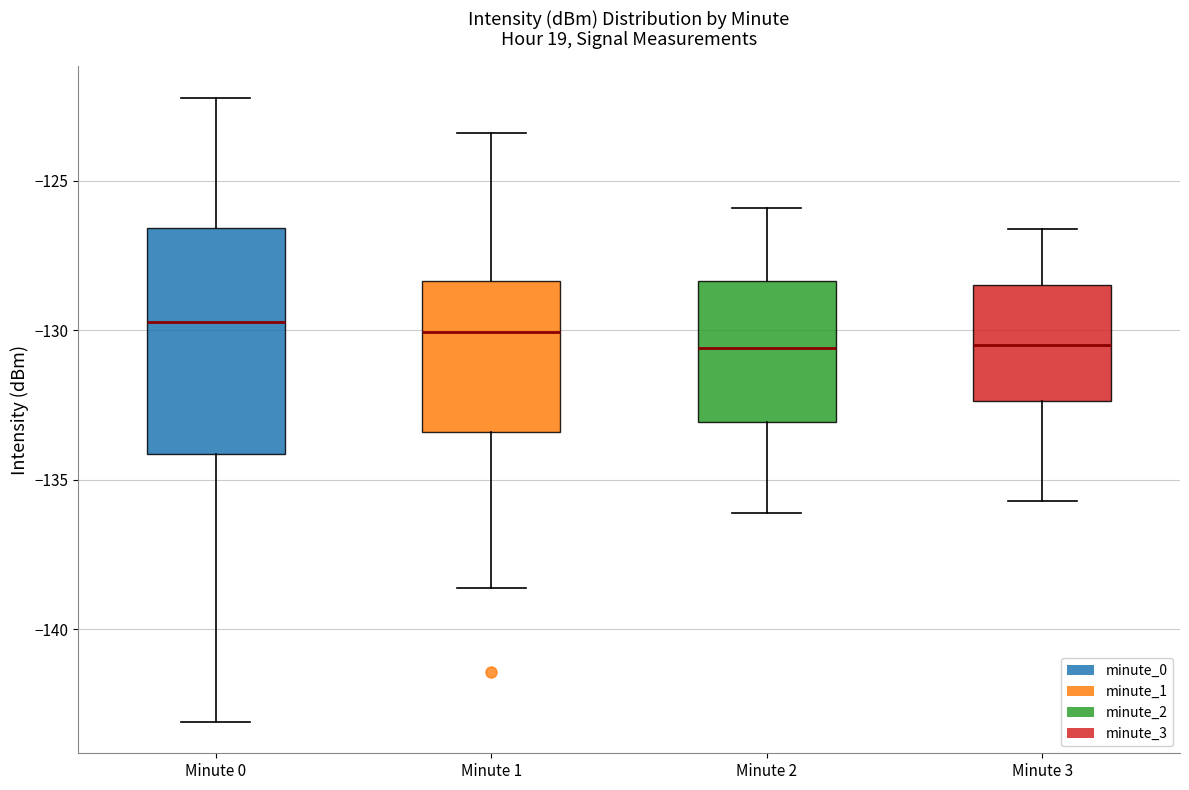

Which box is the tallest, from its lower edge to its upper edge?

Minute 0